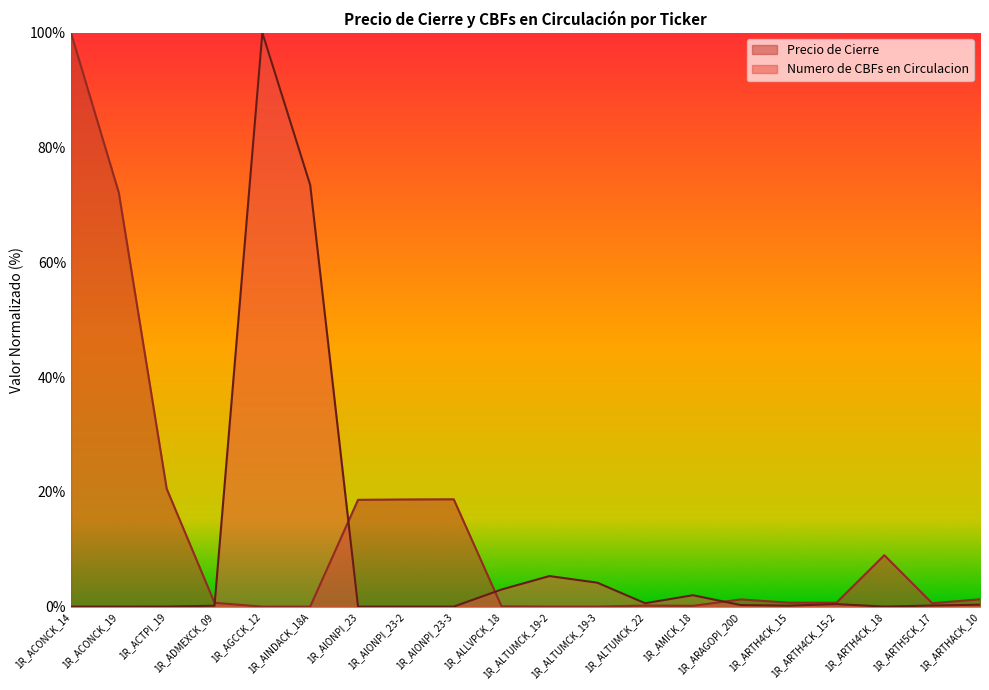

Which series has the largest range (max minus min)?

Precio de Cierre